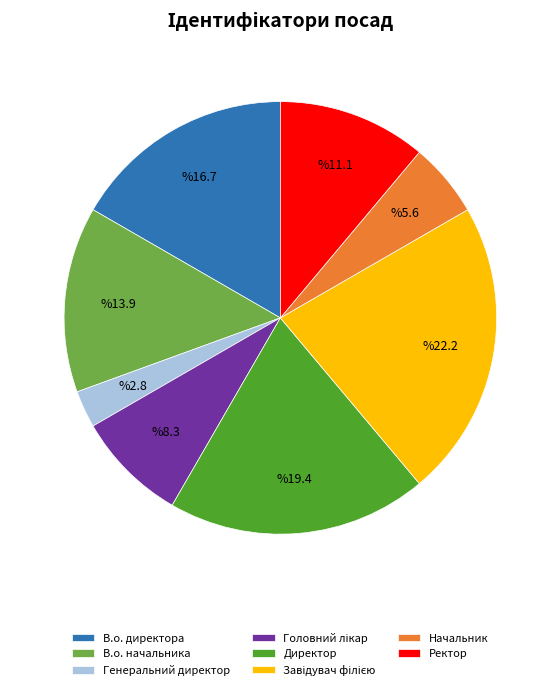

True or false: В.о. начальника accounts for 14% of the total.

True